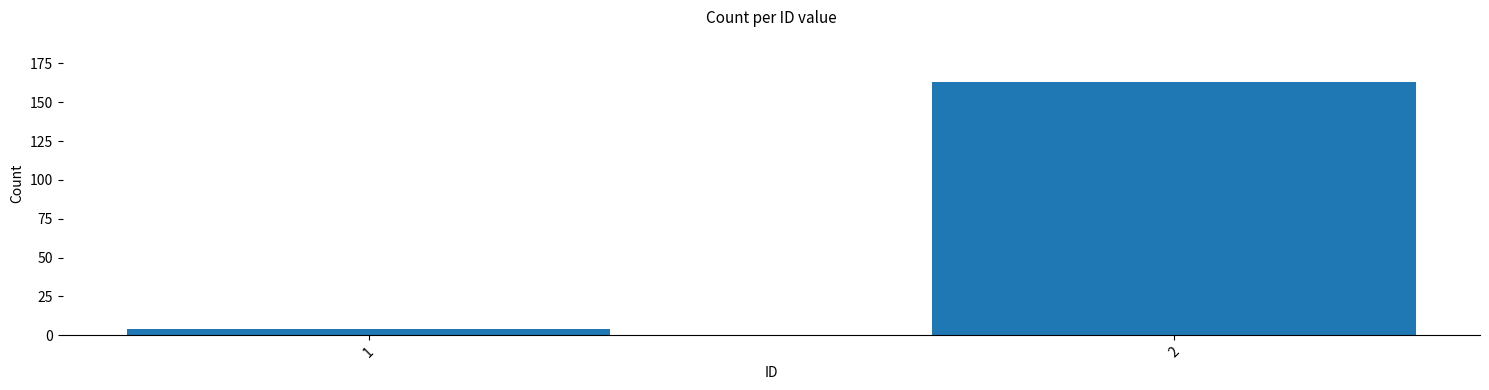

Reading left to right, list all the values displayed in this chart.

4	163